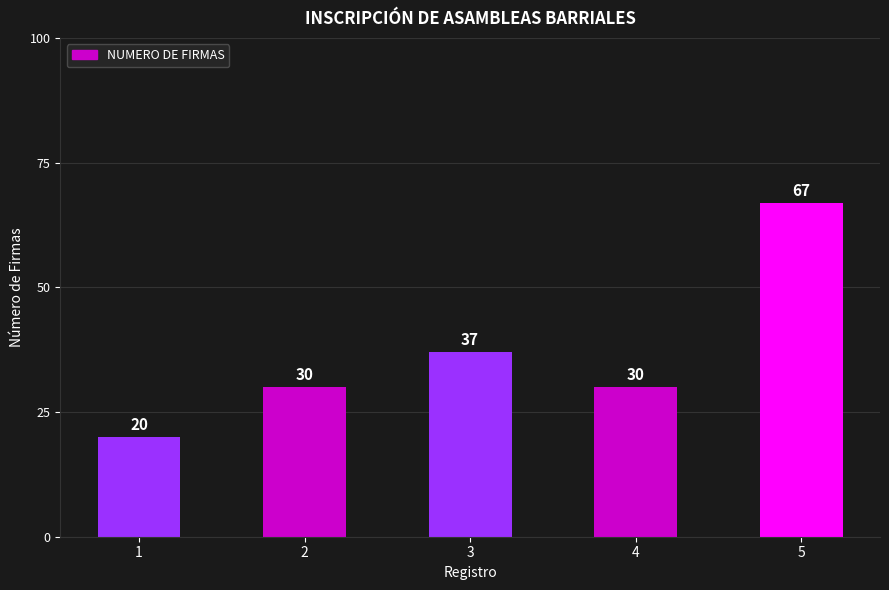

Reading left to right, transcribe all the data shown in this chart.

20	30	37	30	67